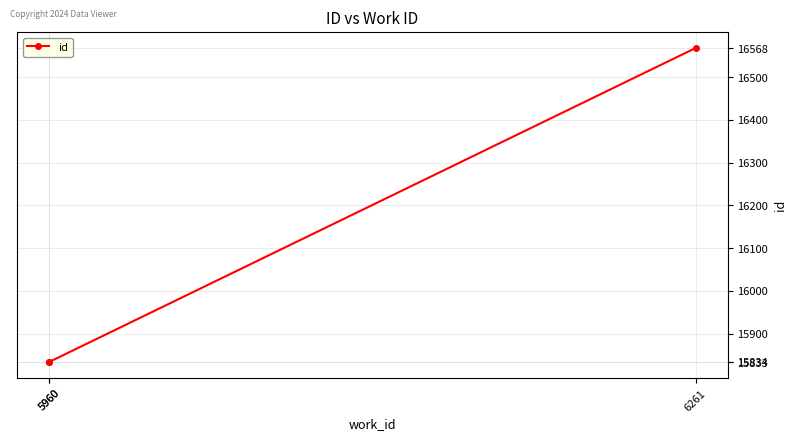

Reading right to left, extract all data points from this chart.

16568	15834	15833